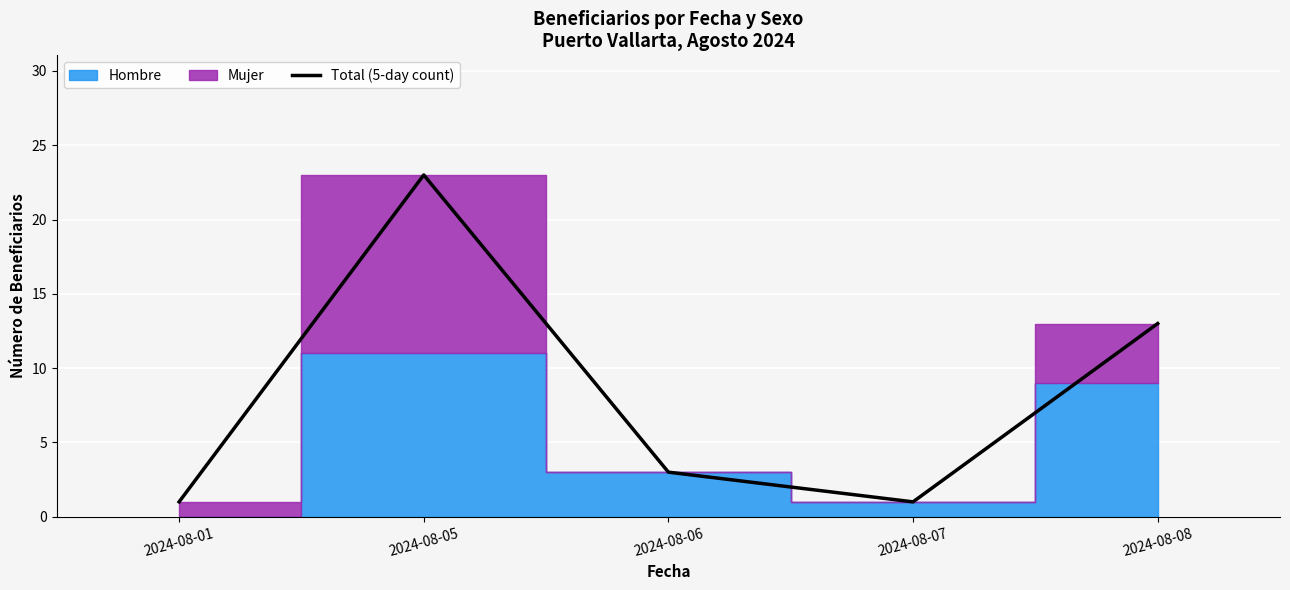

At which label is Total (5-day count) closest to 12?

2024-08-08